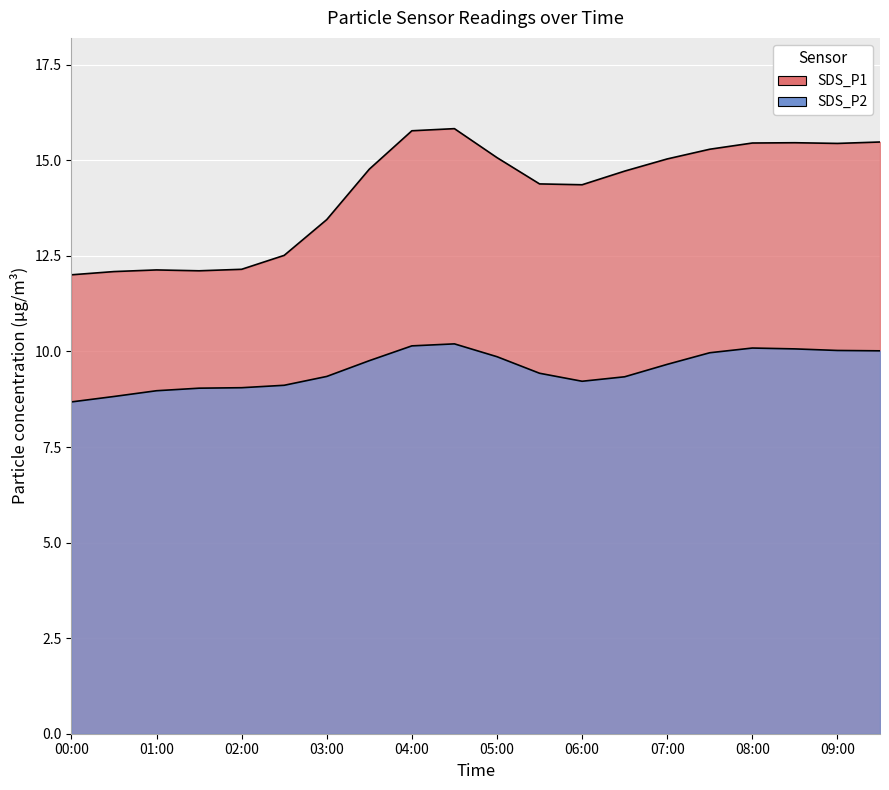

Does the chart display data point markers on the line(s)?

No